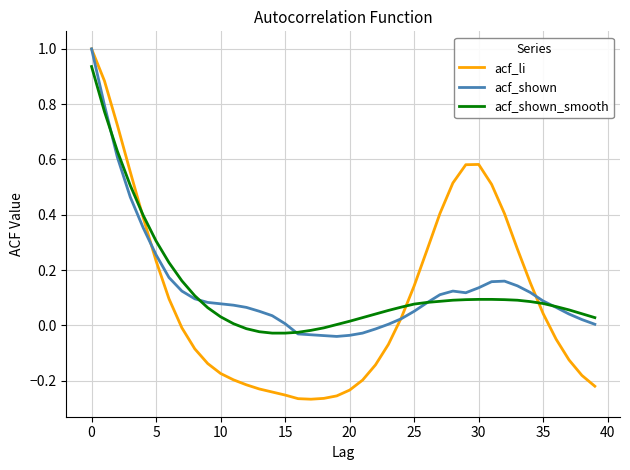

What is the maximum value for acf_shown?

1.0